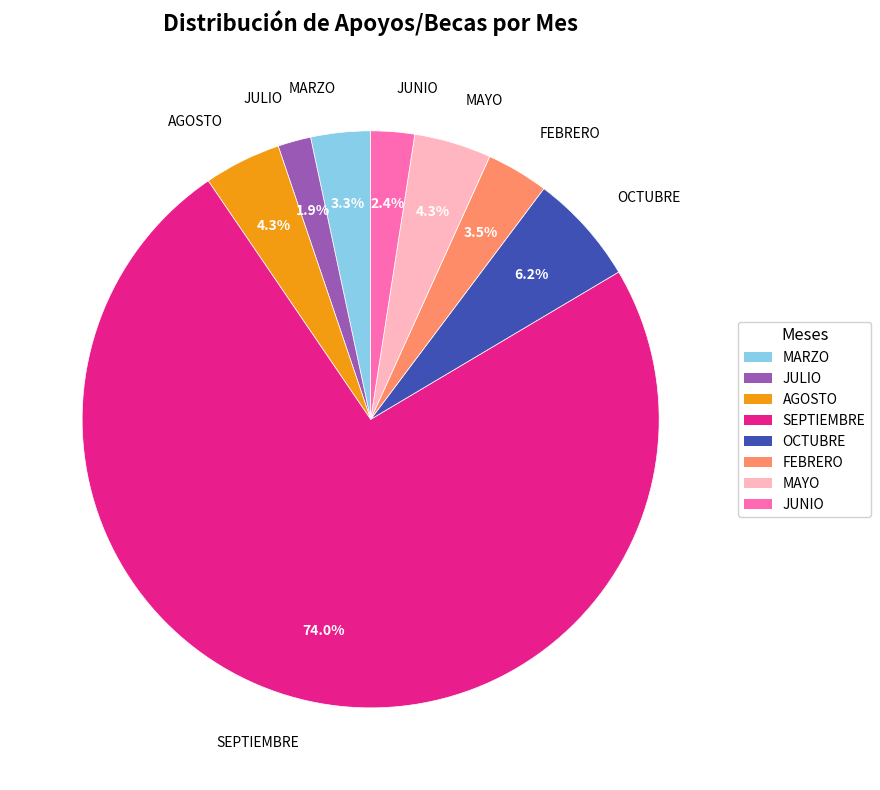

Do JULIO and OCTUBRE together represent more than half of the pie?

No